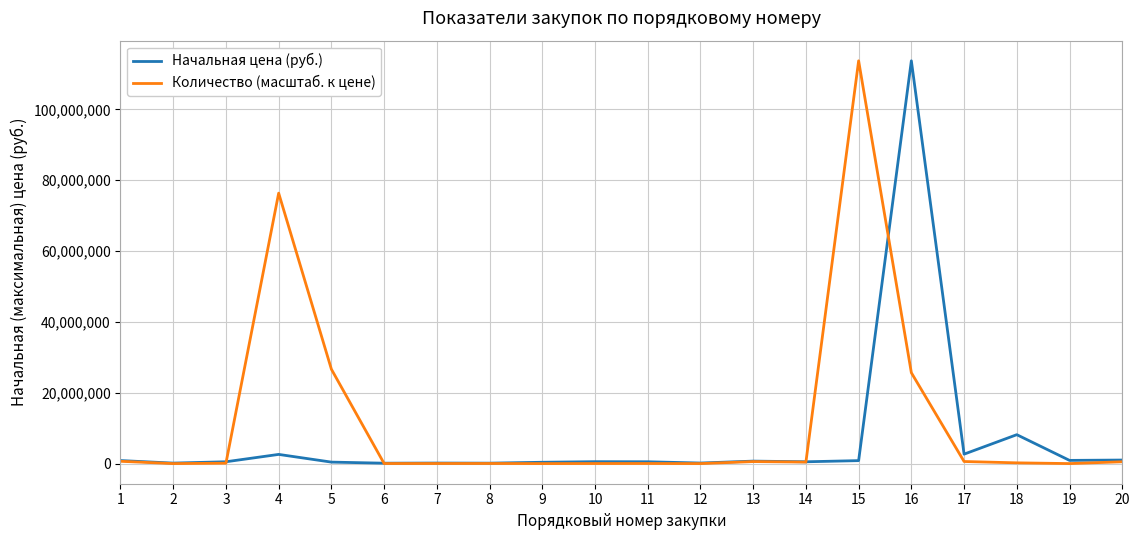

Does the chart have visible grid lines?

Yes